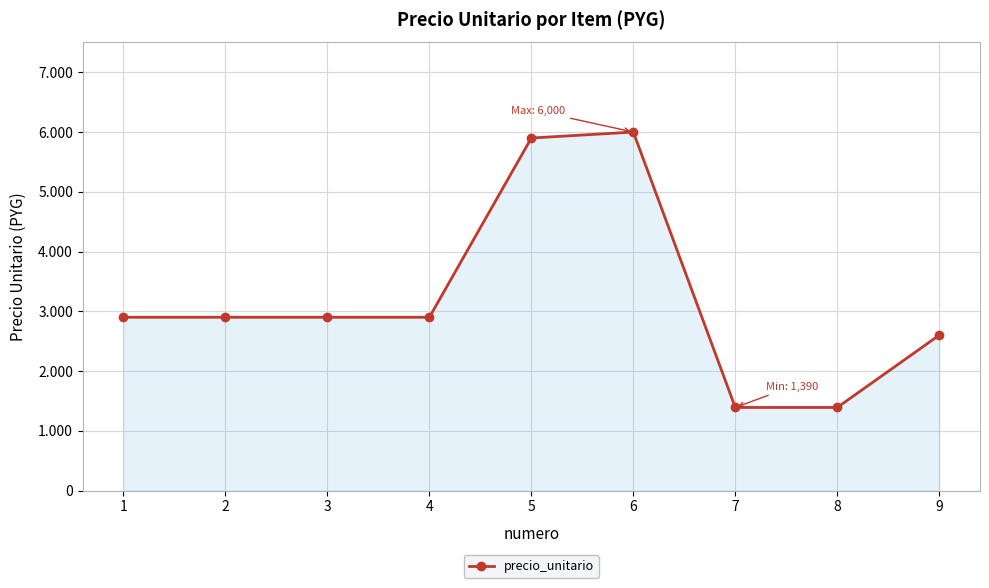

Is this an area chart (filled region under the line)?

Yes